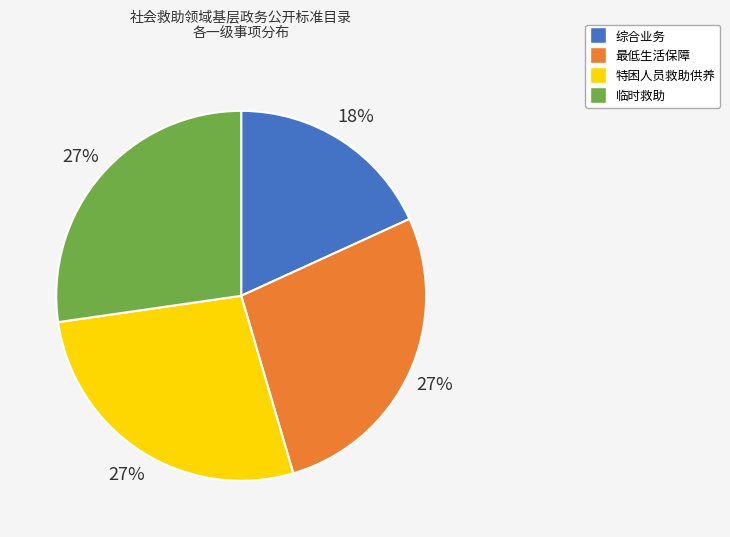

Is there a majority slice in this chart?

No